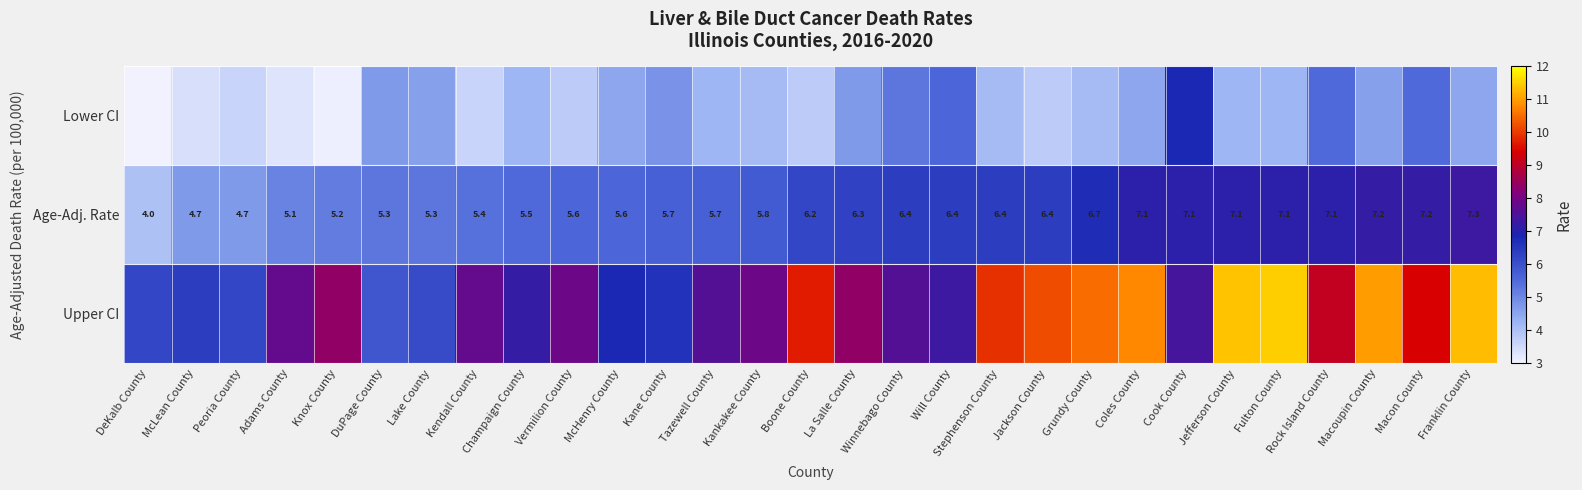

What is the sum of the Age-Adj. Rate values at Knox County and Grundy County?

11.9